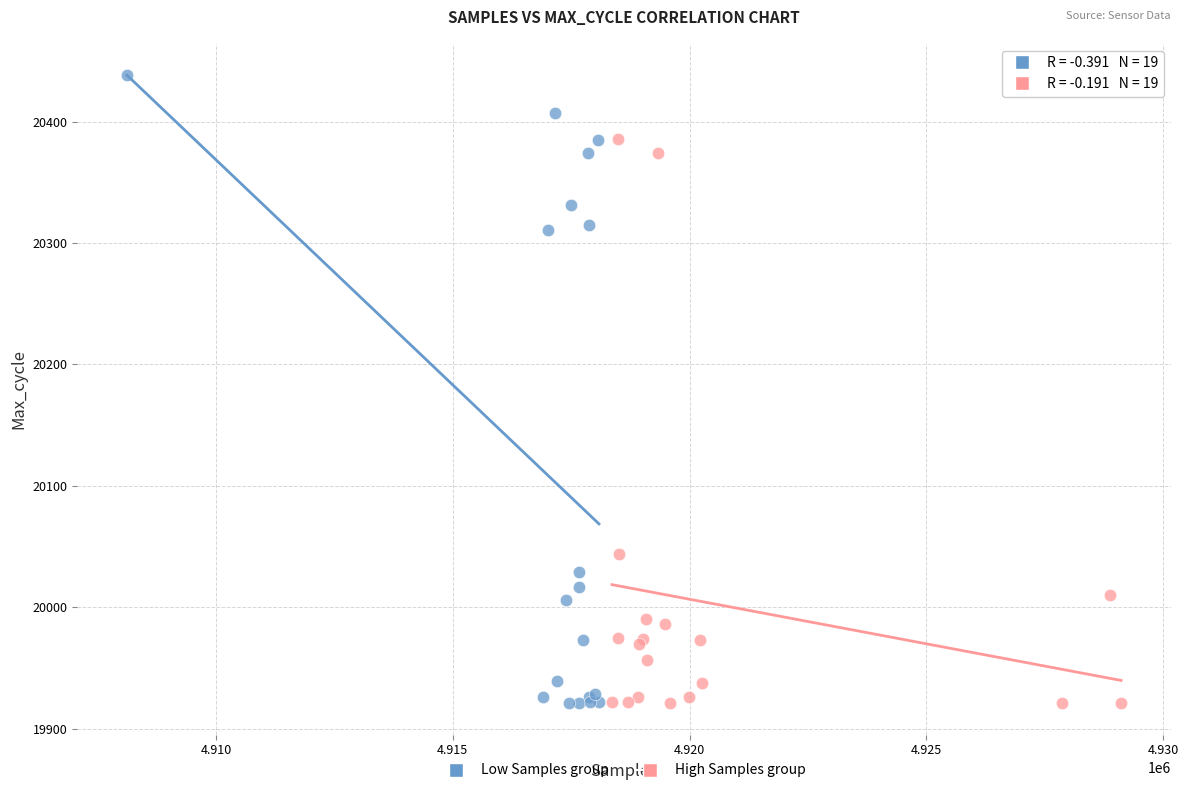

Which series has the widest spread of Y values?

Low Samples group